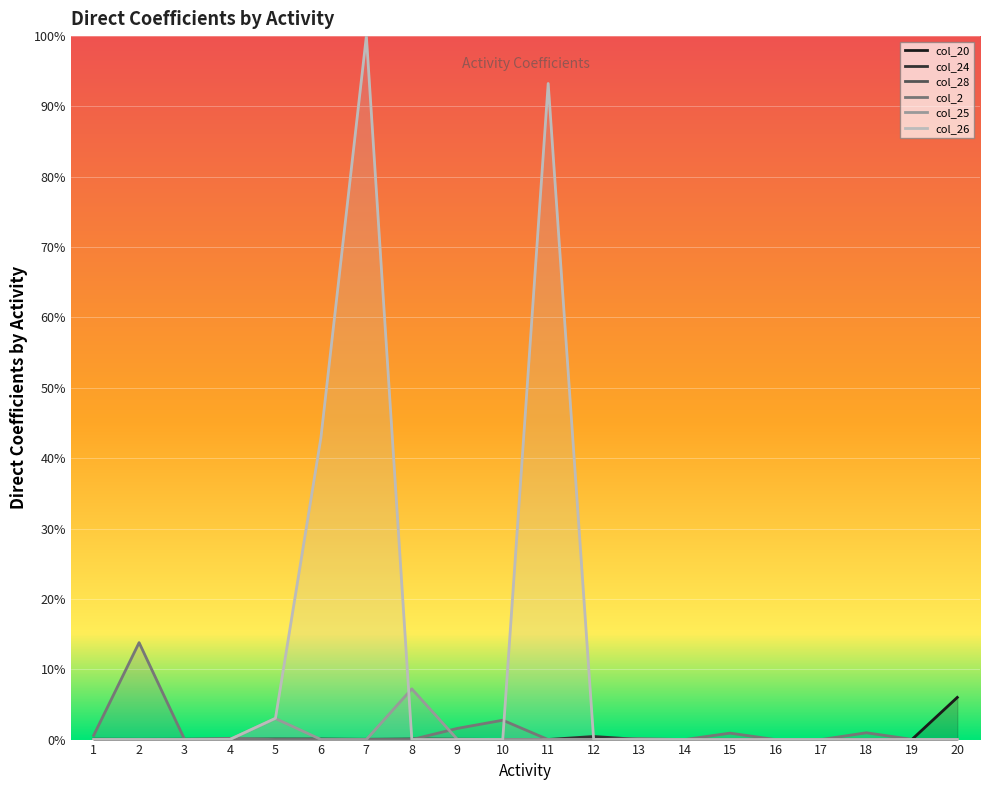

Count the number of categories in the chart.

20